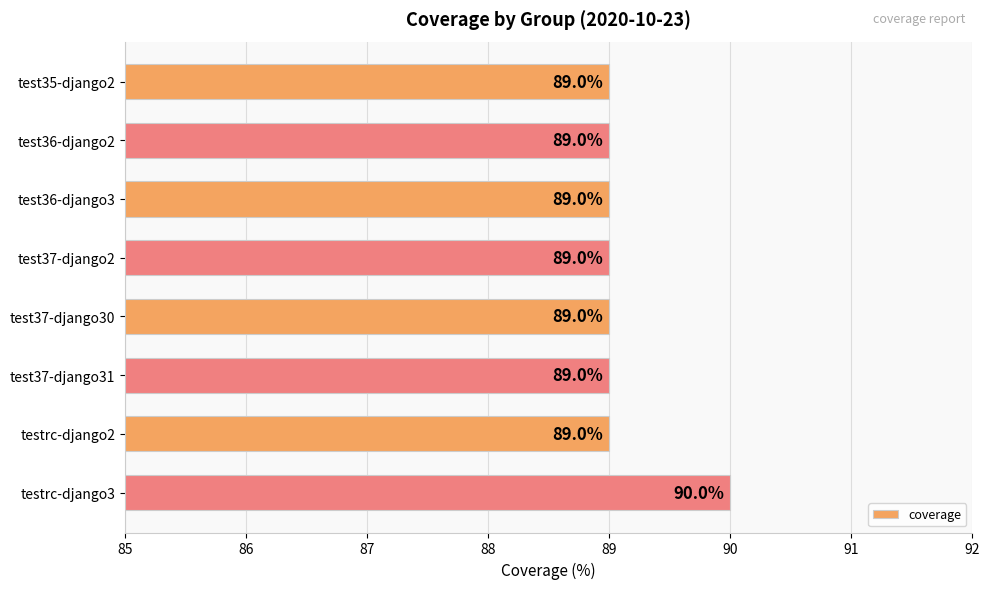

What is the sum of the values at test36-django2 and testrc-django2?

178